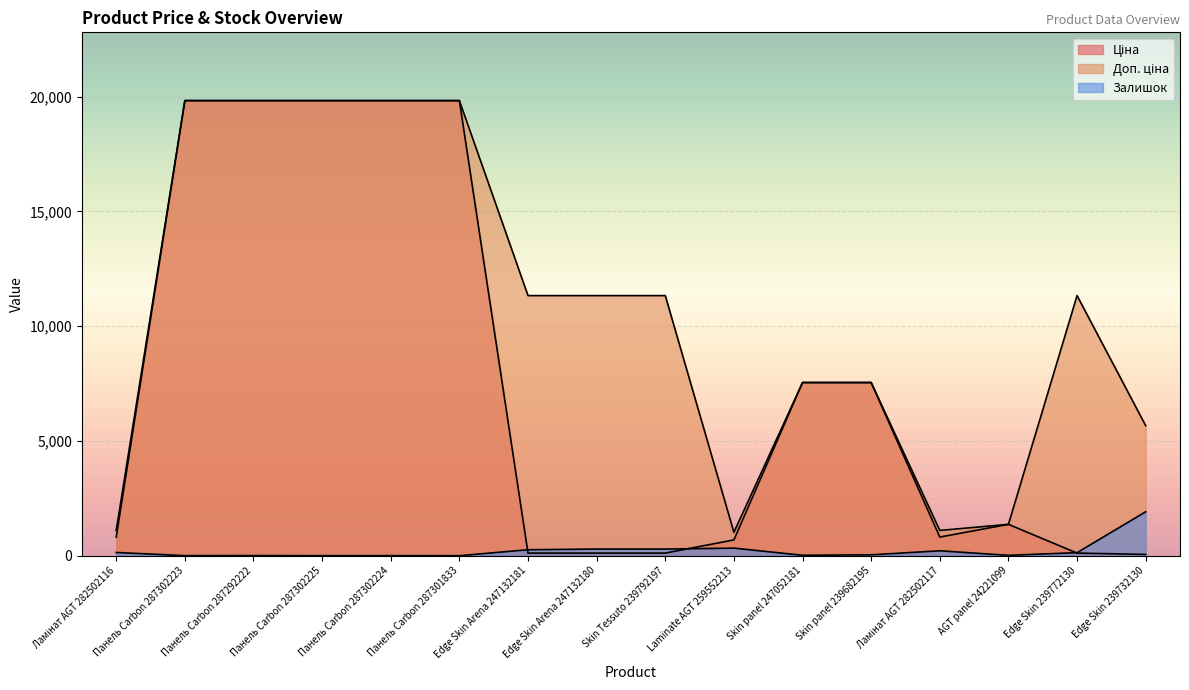

How many positive values does the Залишок series have?

15